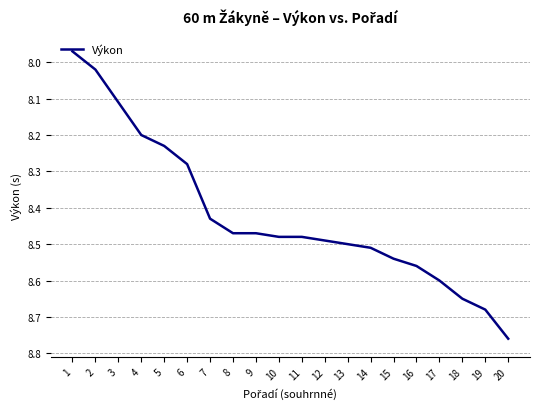

Which category has the highest value across all series?

20